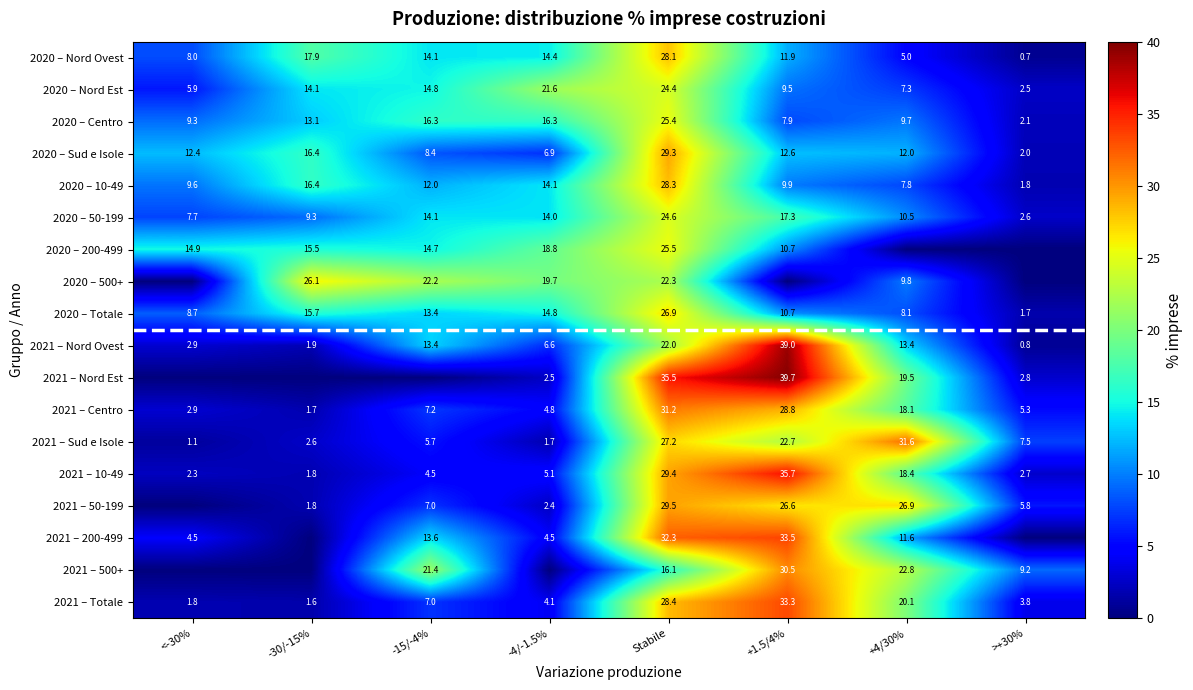

Is the value of 2021 – 50-199 at -30/-15% greater than the value of 2021 – Nord Est at +4/30%?

No